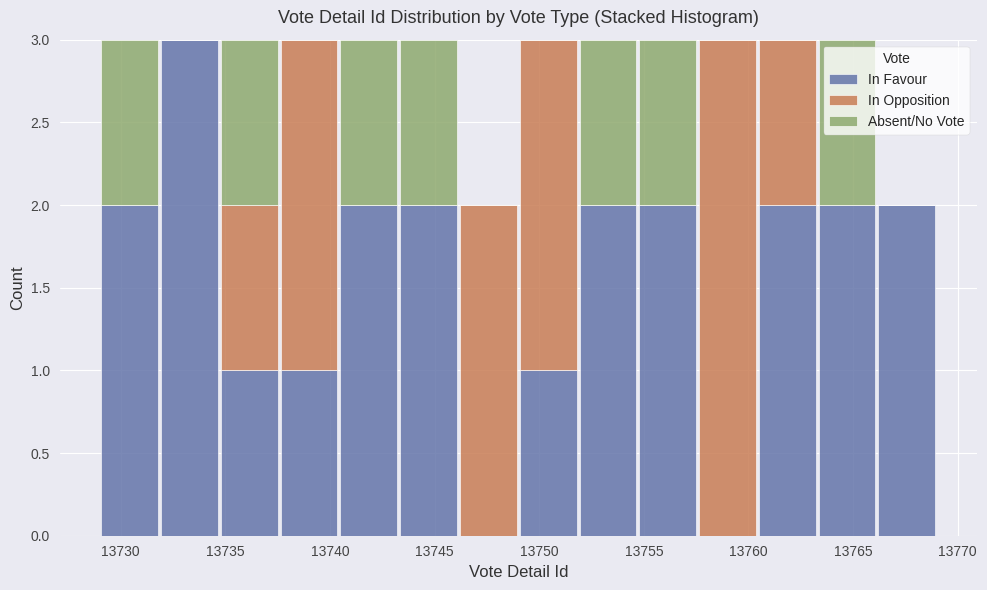

Reading left to right, transcribe this chart: for each stacked bar, give the range it covers on the x-axis and its total height. Neither the bar edges nor the heights are printed on the chart, so give them approximately, as read against the axes.

13729.0 to 13732.0: 3
13732.0 to 13734.5: 3
13734.5 to 13737.5: 3
13737.5 to 13740.5: 3
13740.5 to 13743.5: 3
13743.5 to 13746.0: 3
13746.0 to 13749.0: 2
13749.0 to 13752.0: 3
13752.0 to 13754.5: 3
13754.5 to 13757.5: 3
13757.5 to 13760.5: 3
13760.5 to 13763.5: 3
13763.5 to 13766.0: 3
13766.0 to 13769.0: 2